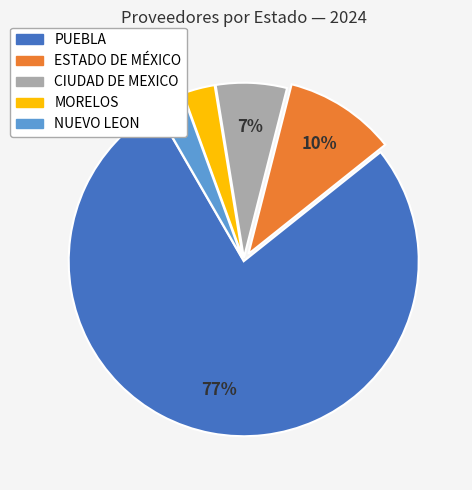

To the nearest percent, what is the combined percentage of CIUDAD DE MEXICO and ESTADO DE MÉXICO?

17%